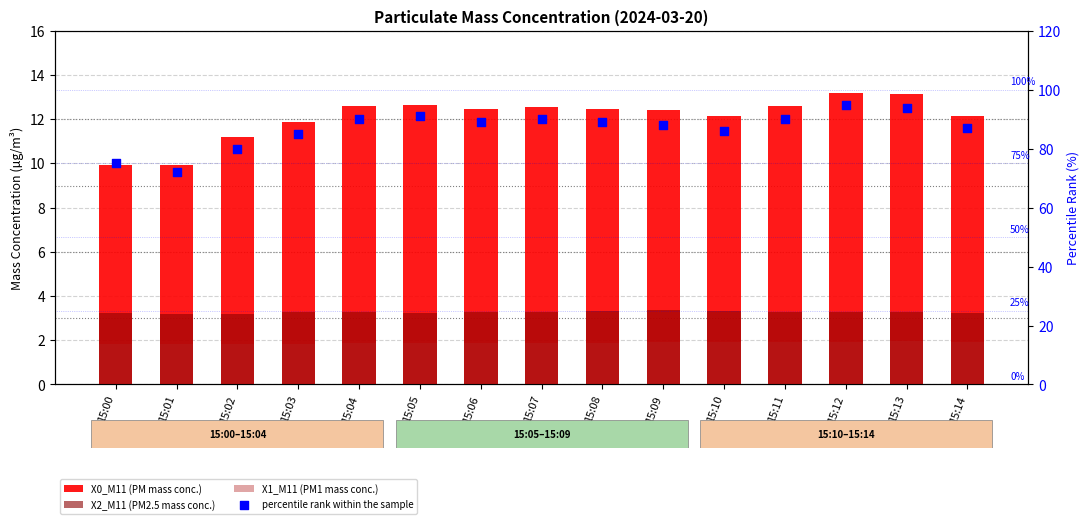

Which series has the largest total across all categories?

percentile rank within the sample